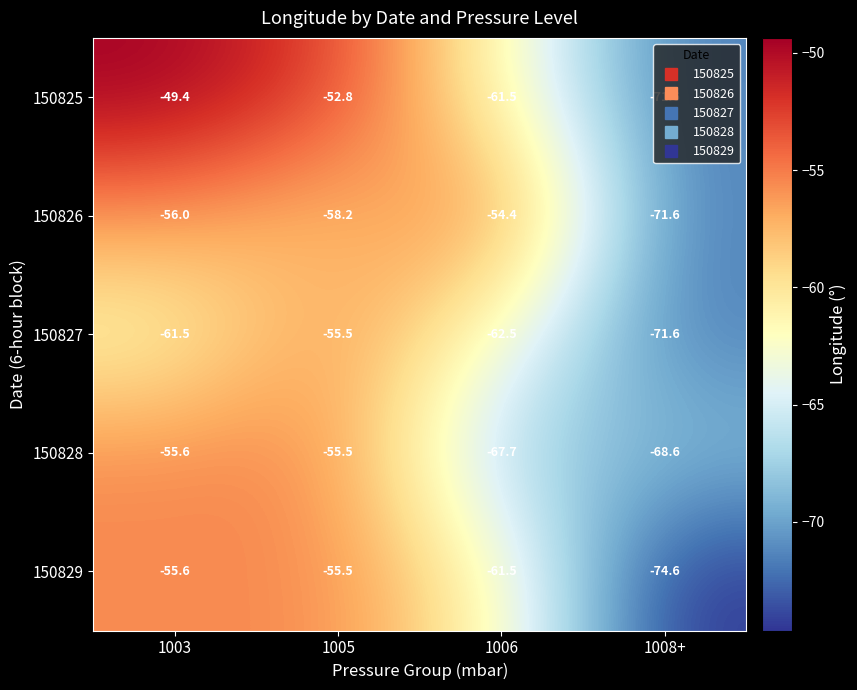

True or false: 150829 has a value of -83.4 at 1006.

False